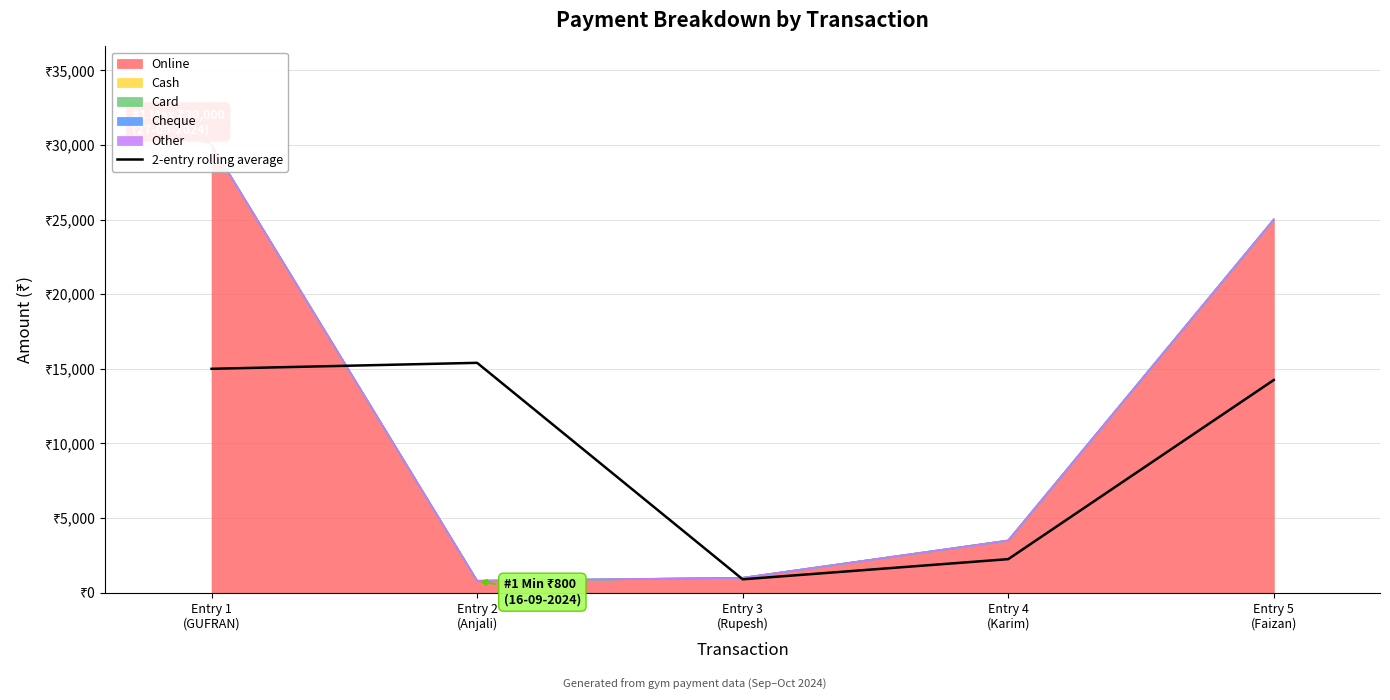

Reading right to left, what are all the values shown in this chart?

14250	2250	900	15400	15000